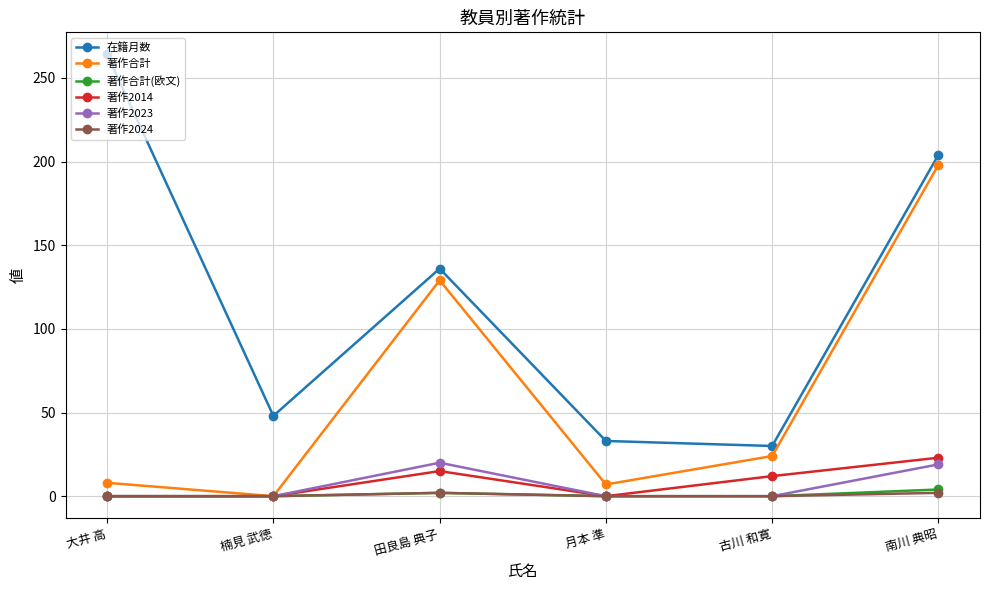

Which series changed the most between 大井 高 and 田良島 典子?

在籍月数